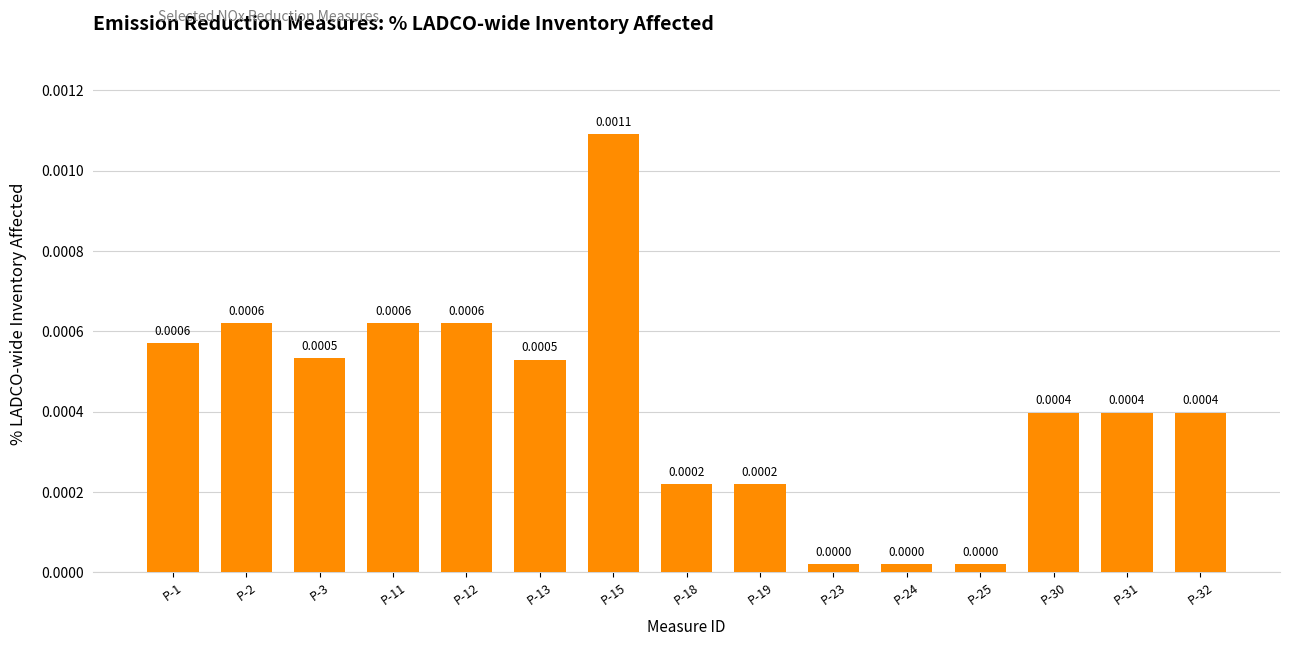

Between P-30 and P-3, which is larger?

P-3